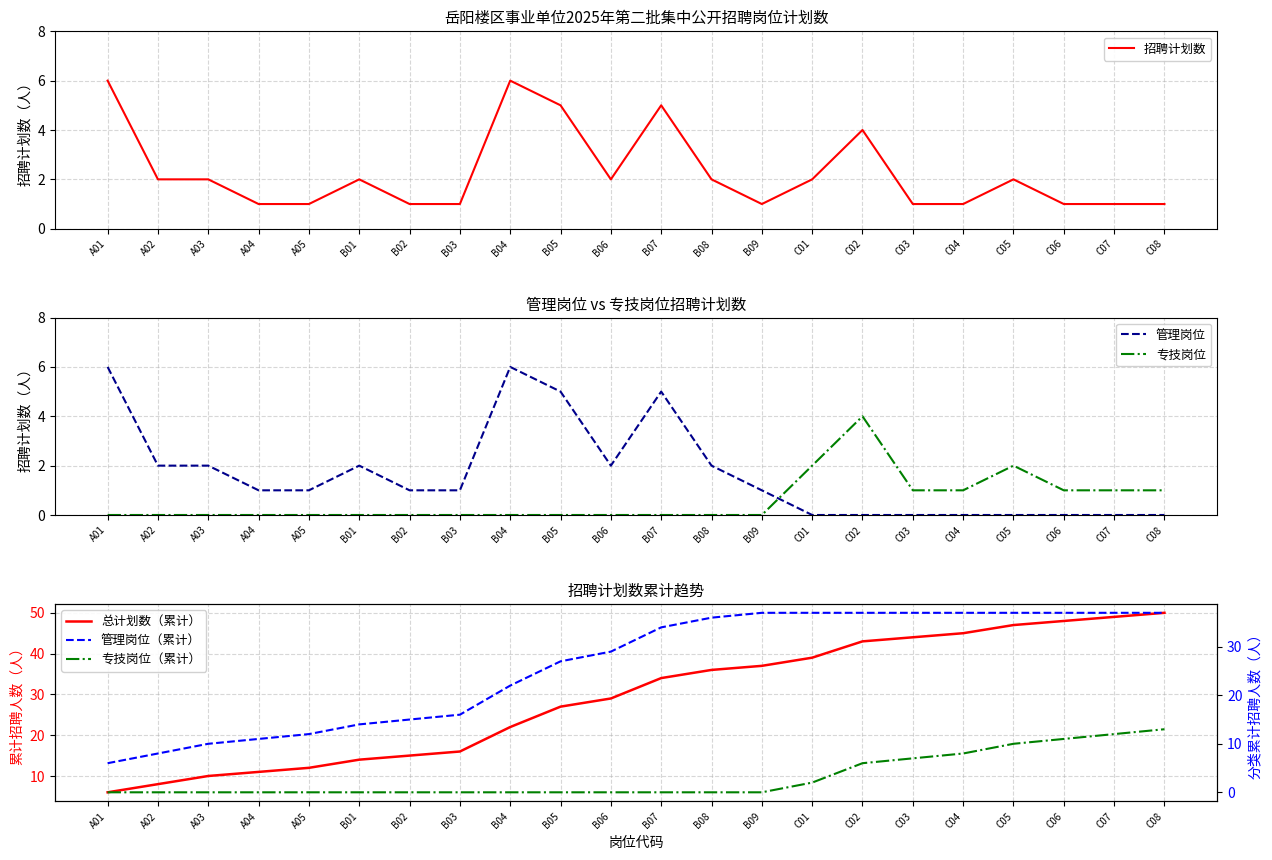

Rank the categories by 管理岗位 value from highest to lowest.

A01, B04, B05, B07, A02, A03, B01, B06, B08, A04, A05, B02, B03, B09, C01, C02, C03, C04, C05, C06, C07, C08